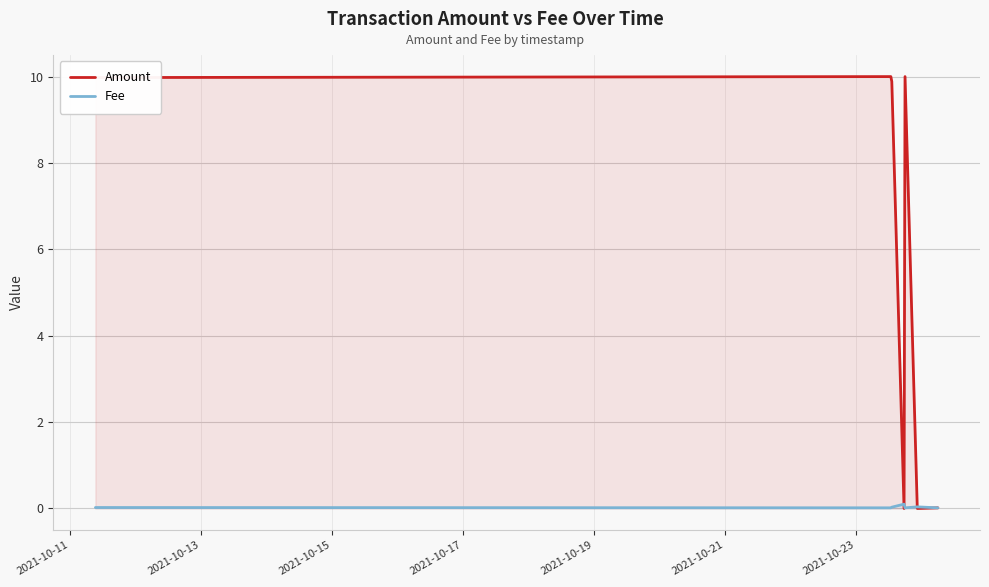

Rank the series by their maximum value, from lowest to highest.

Fee, Amount